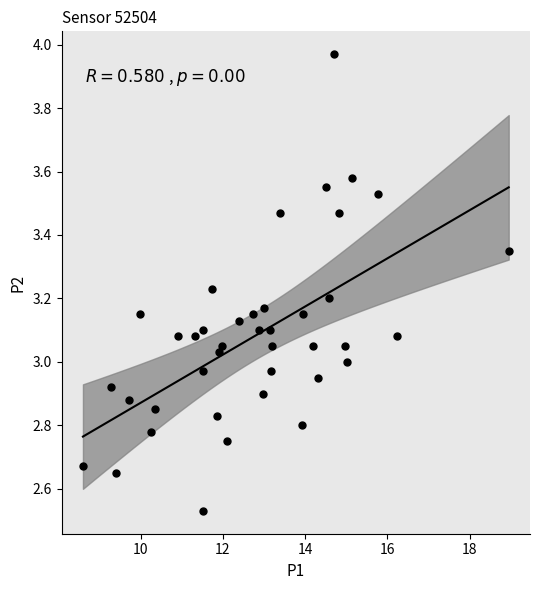

What is the range of X values (max minus min)?

10.3